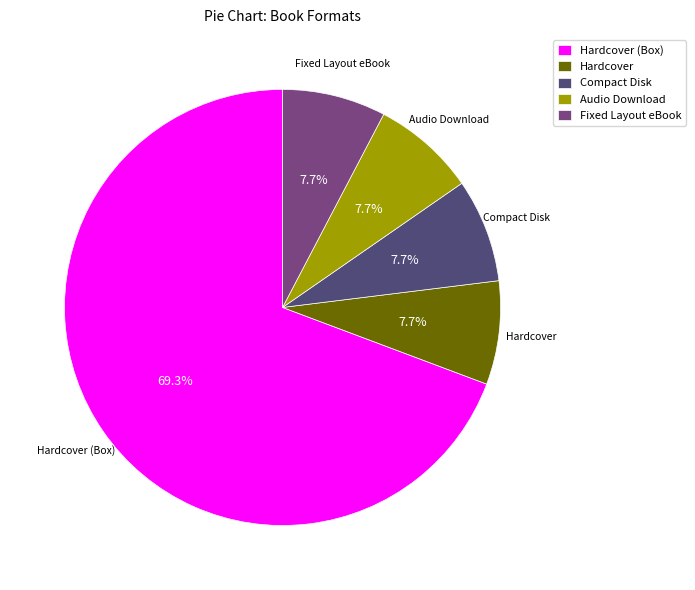

What is the largest slice in the pie chart?

Hardcover (Box)